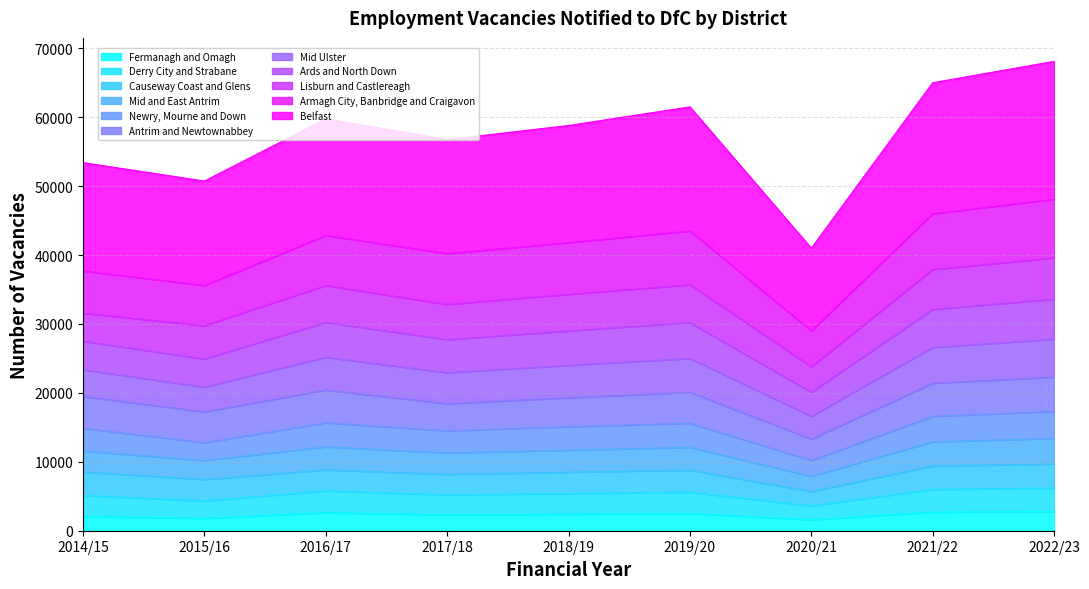

True or false: Mid and East Antrim and Ards and North Down cross at least once.

False